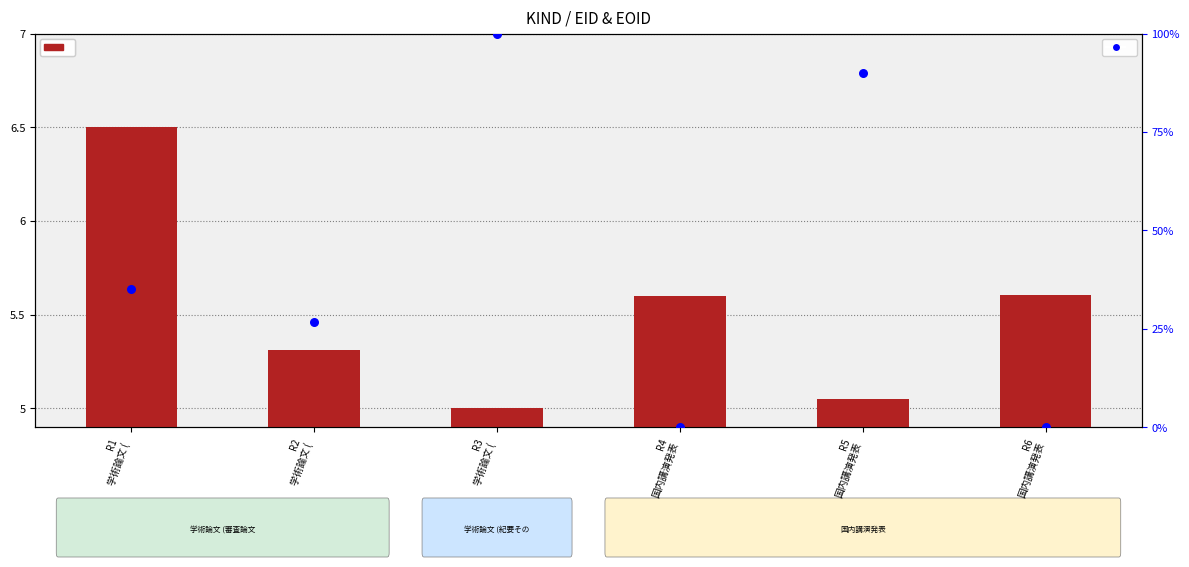

Which series has the widest spread of Y values?

EOID (percentile-style)